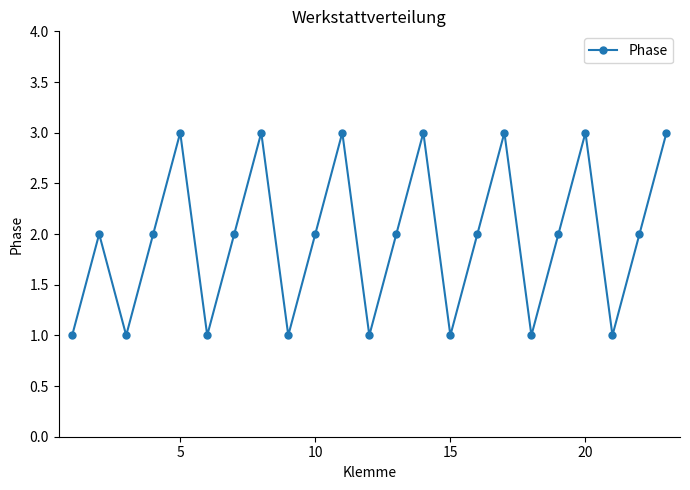

What is the greatest value displayed?

3